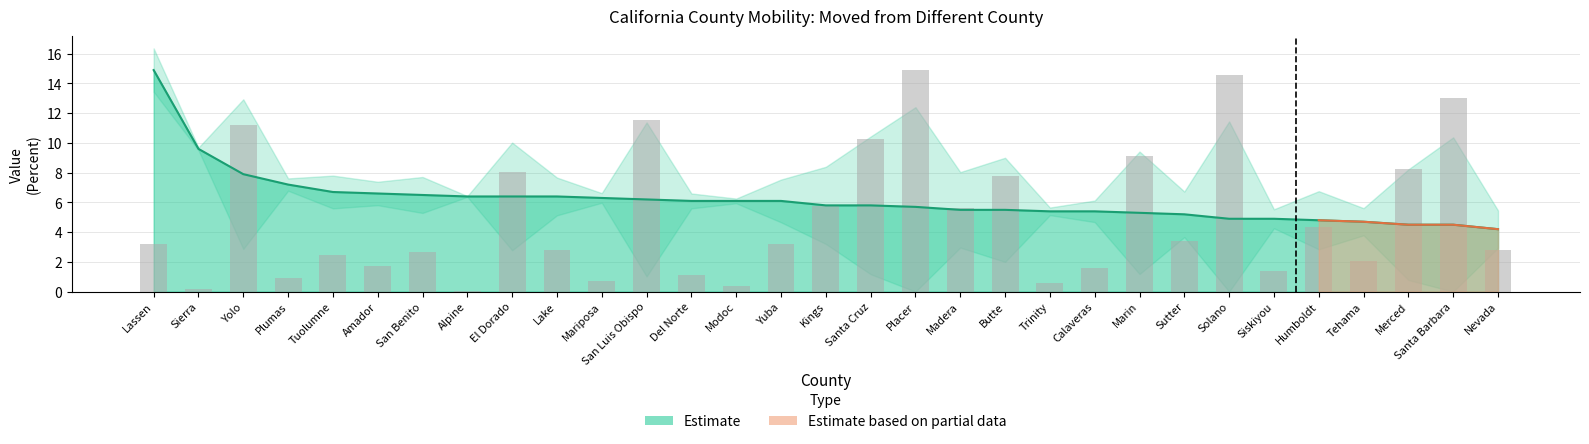

The value of Value (Percent) at Yolo is 7.9. True or false?

True